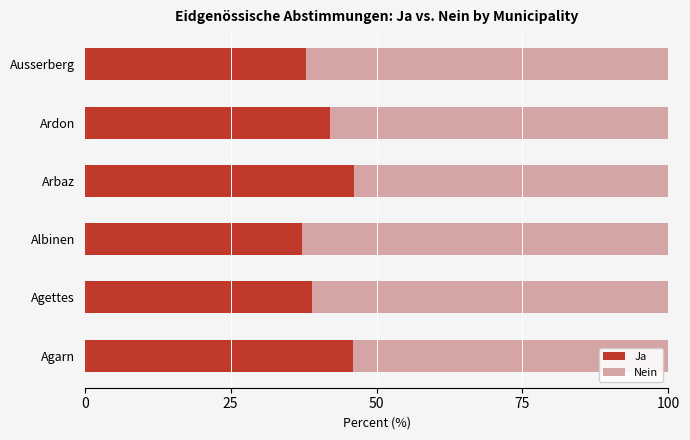

What is the maximum value for Ja?

46.1